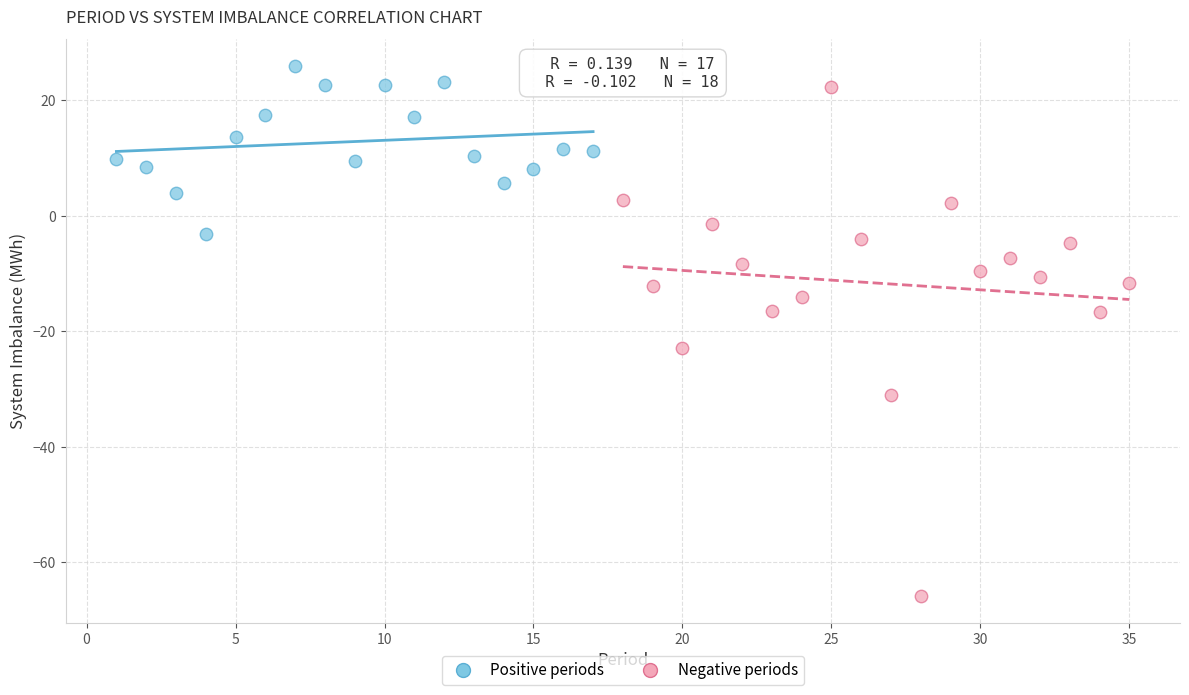

What are all the series names shown in the legend?

Positive periods, Negative periods